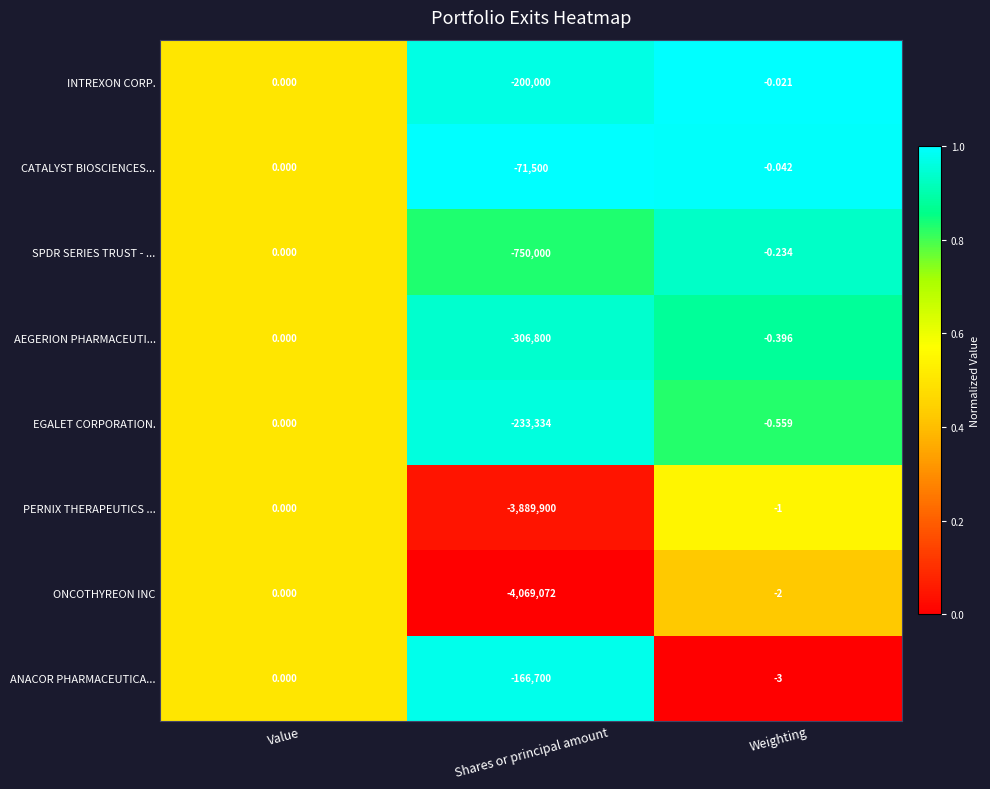

At which label is AEGERION PHARMACEUTI... closest to -153400?

Weighting